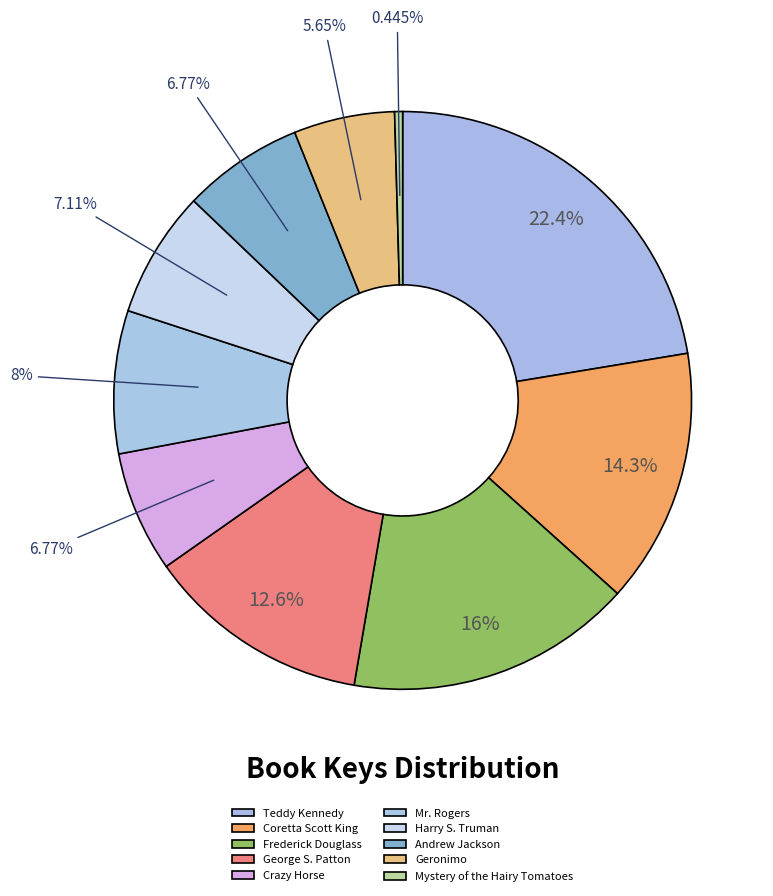

Which slice is the largest?

Teddy Kennedy